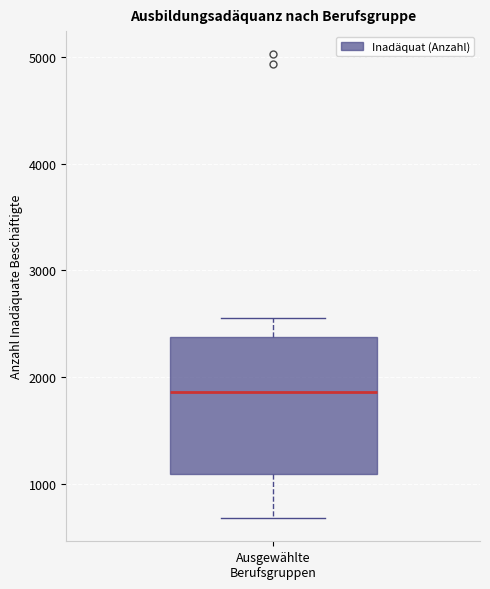

Read this box plot against the y-axis: the position of the median line, the range covered by the box, and the ends of both whiskers. The values are not printed on the chart, so give them approximately, as read against the axis.

median 1900, box 1100 to 2400, whiskers 700 to 2600